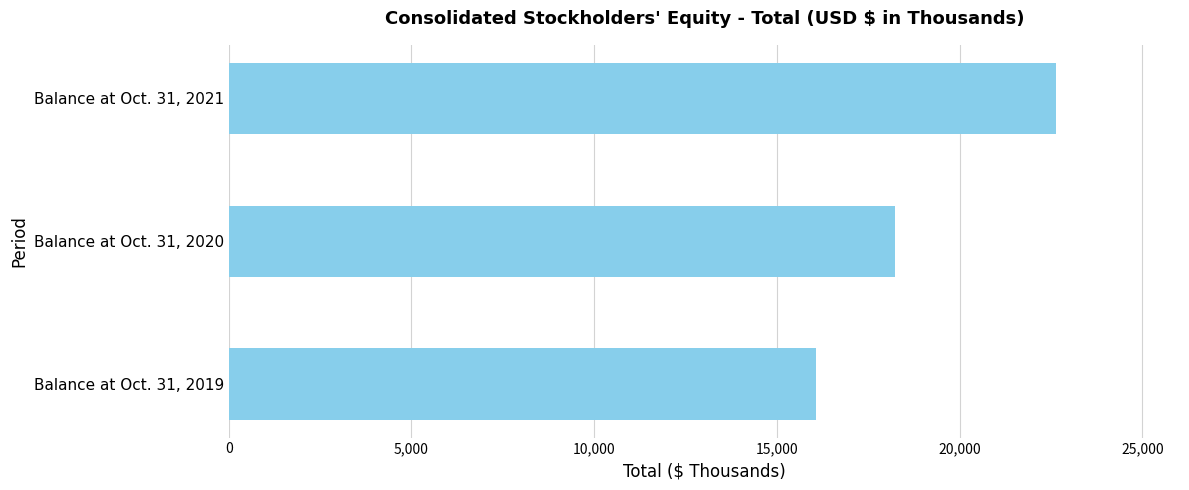

Count the number of data series in this chart.

1